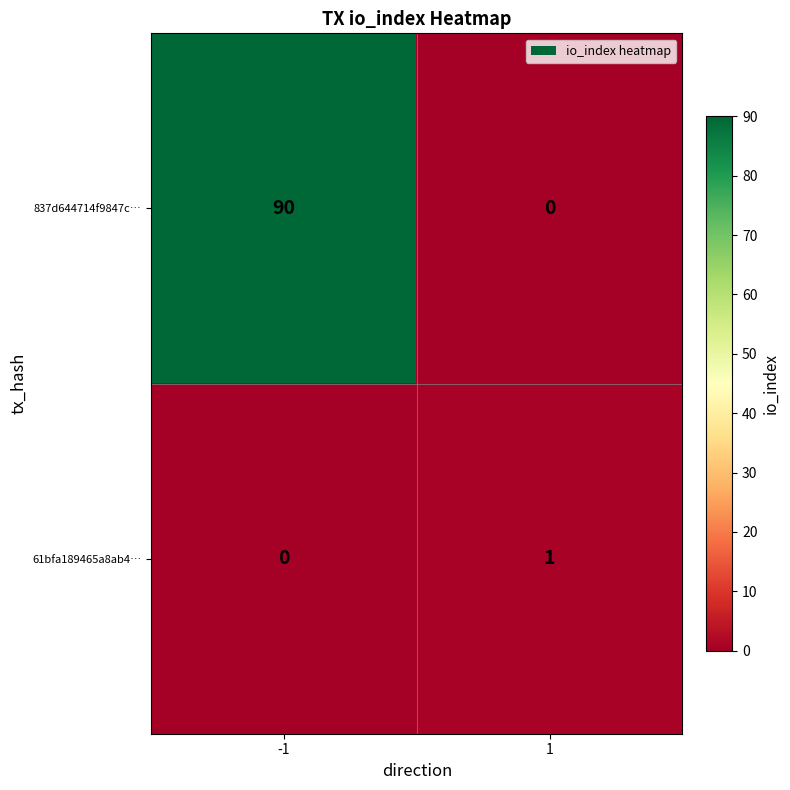

What is the approximate value of 837d644714f9847c… at -1, to the nearest 5?

90